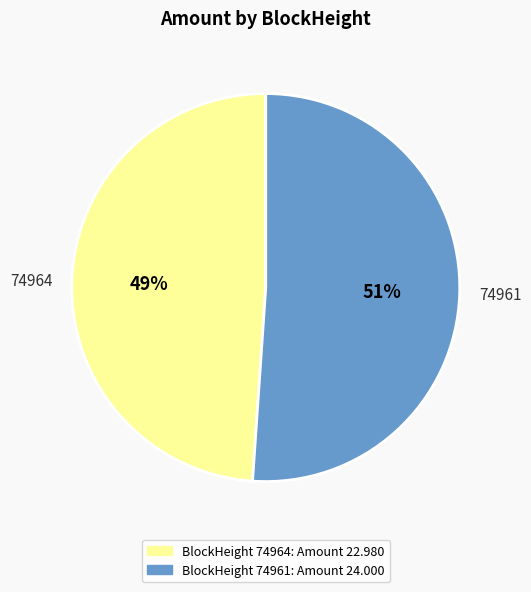

Combined, do 74964 and 74961 account for over 50%?

Yes